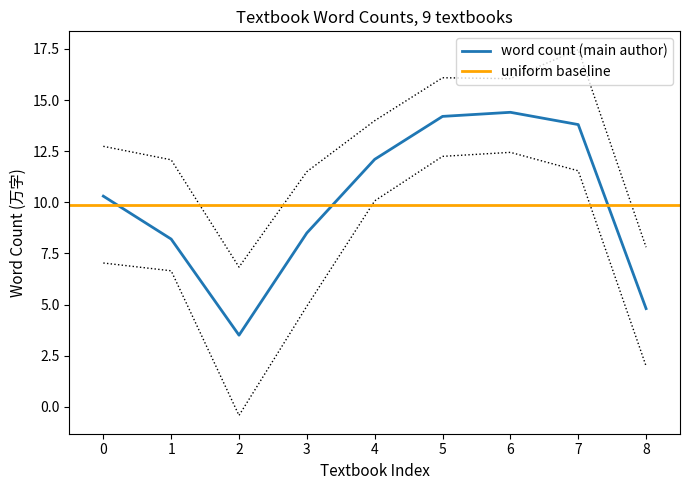

How many data points does each series have?

9